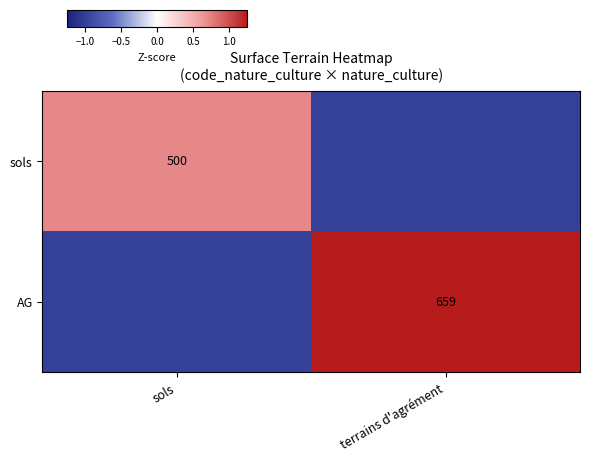

Is the value of sols at sols greater than the value of AG at terrains d'agrément?

No